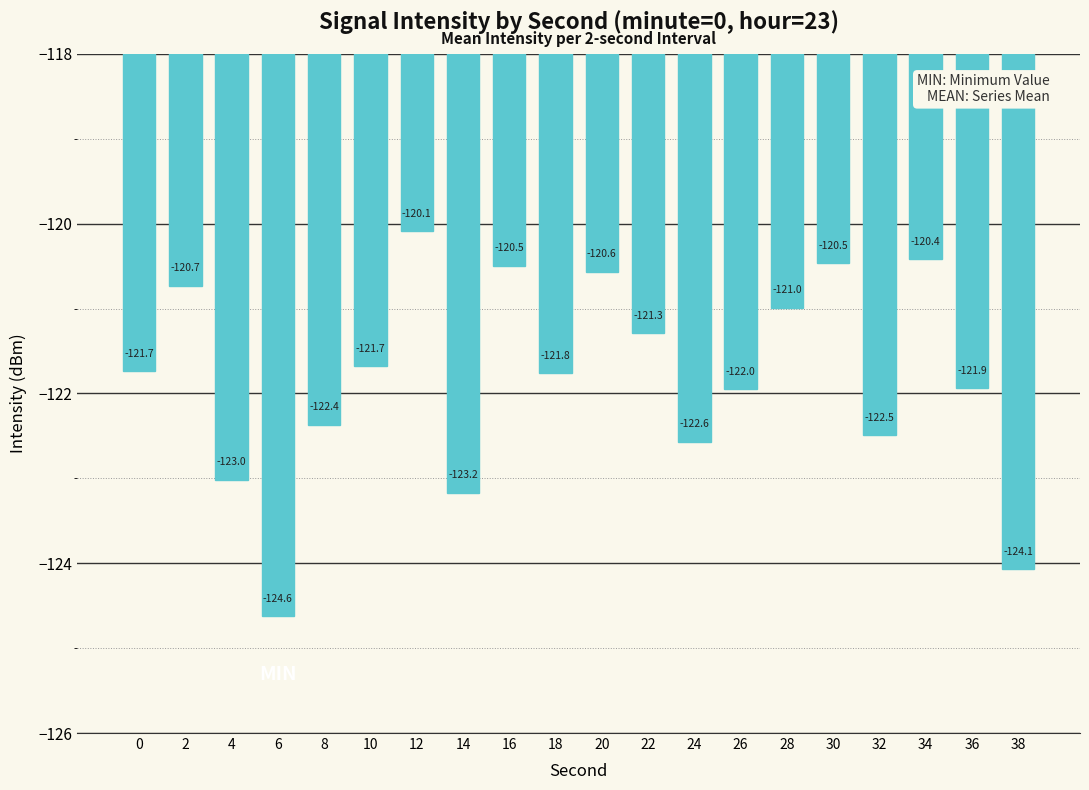

Which category has the lowest value across all series?

6